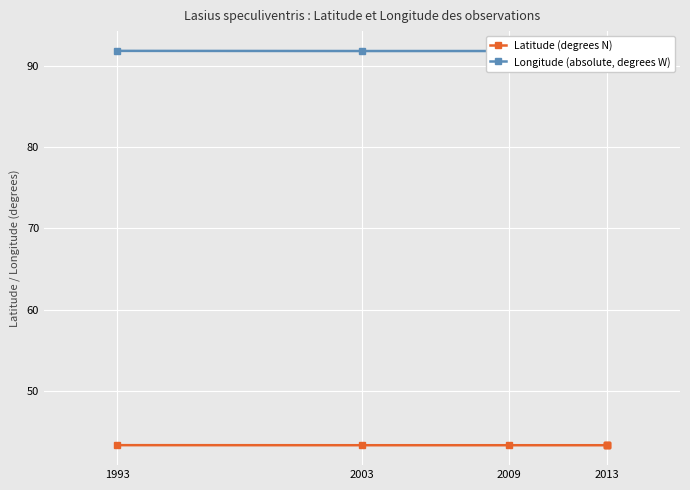

How many lines are shown in the chart?

2